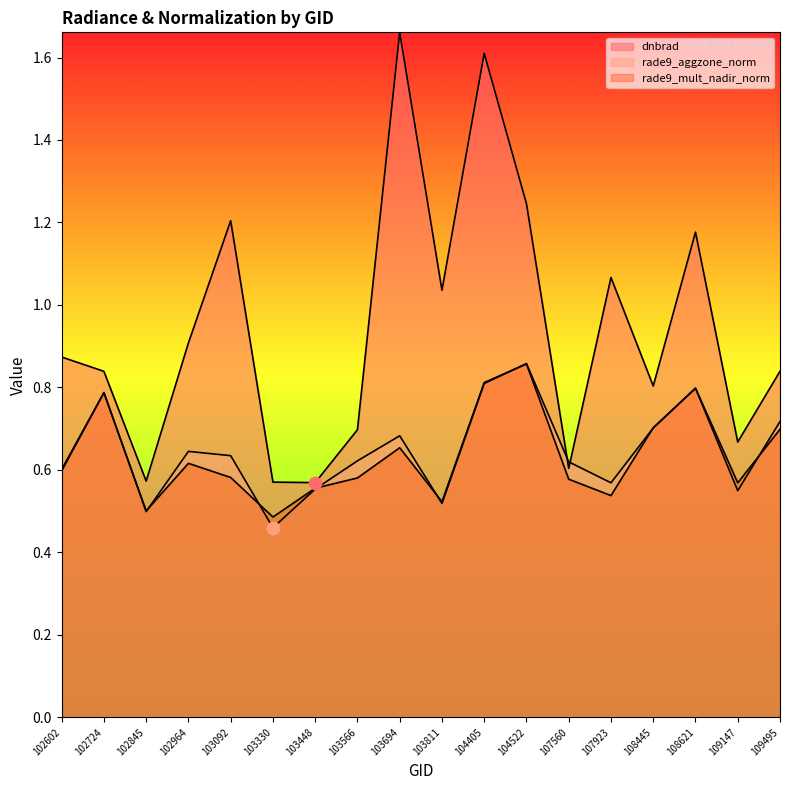

Which series contains the highest Y value?

dnbrad